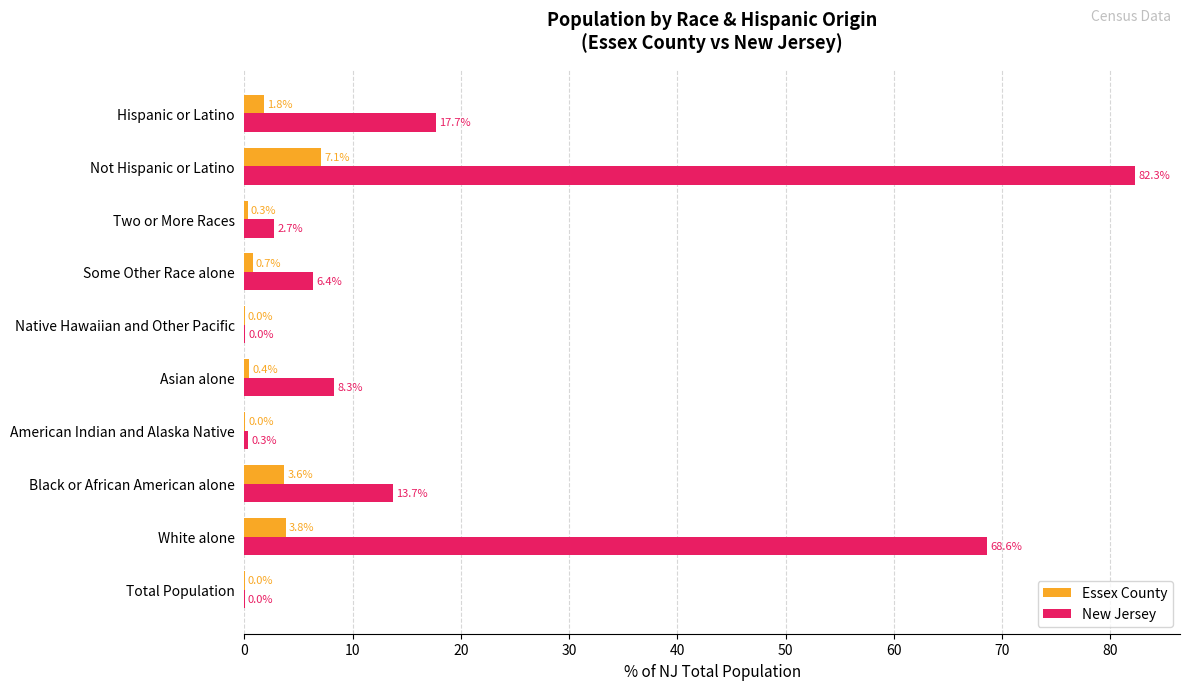

True or false: New Jersey has a value of 0.0 at Native Hawaiian and Other Pacific.

True